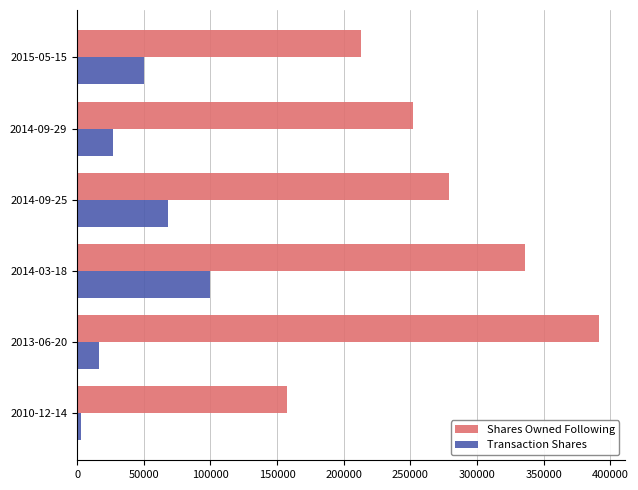

Count the number of data series in this chart.

2